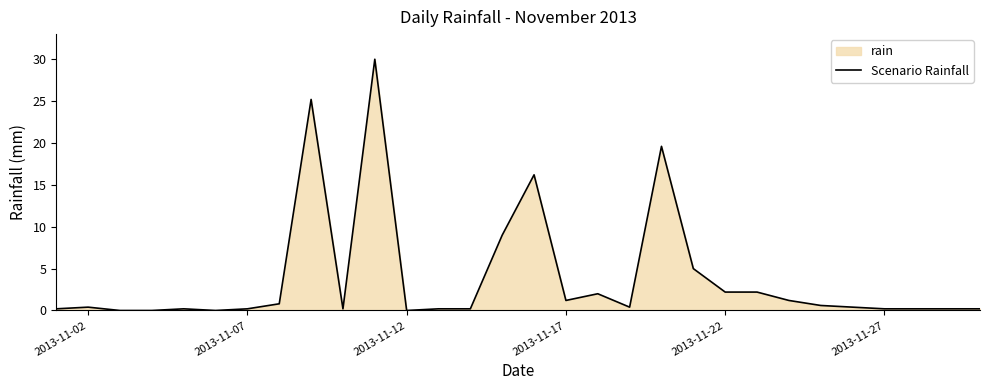

What is the maximum value shown in the chart?

30.0